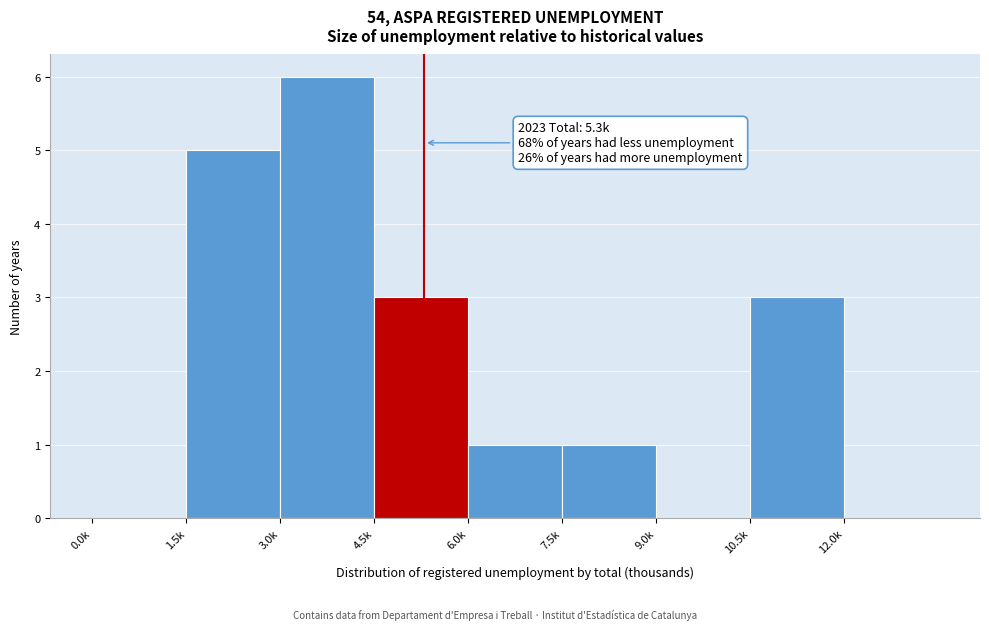

Reading left to right, transcribe all the data shown in this chart.

0.0k=0	1.5k=5	3.0k=6	4.5k=3	6.0k=1	7.5k=1	9.0k=0	10.5k=3	12.0k=0